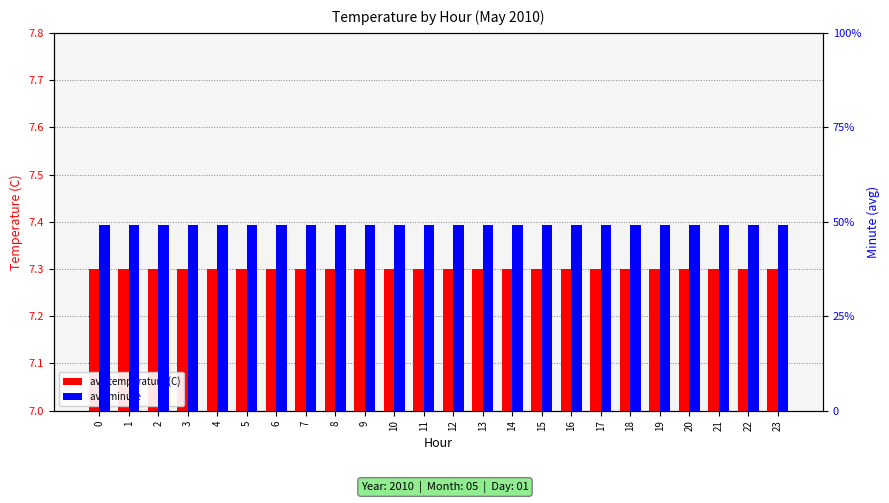

Which series has the largest total across all categories?

avg minute